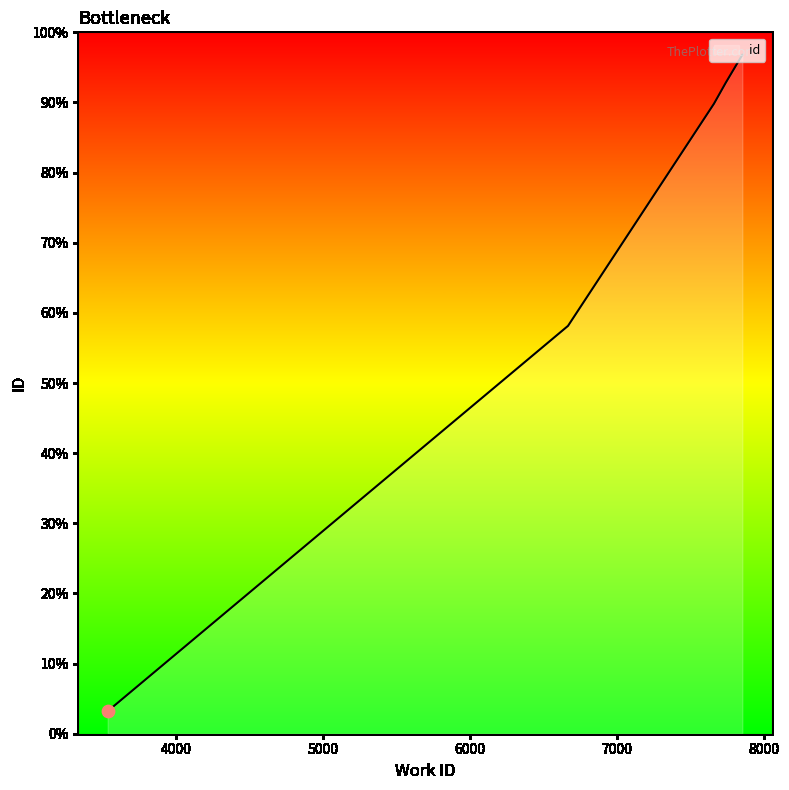

What is the ratio of the value at 6669 to the value at 3540?

1.9